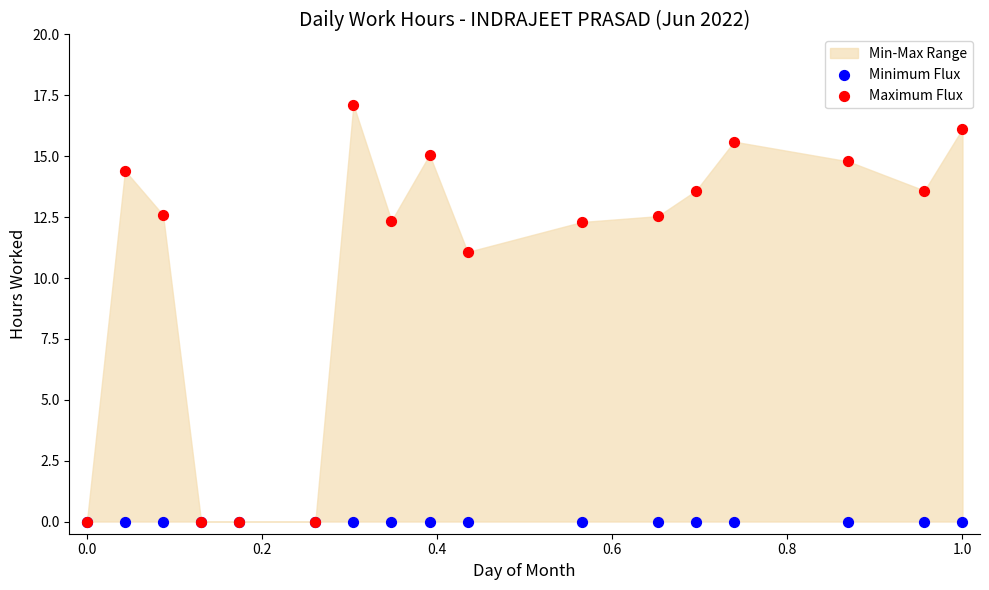

In the Maximum Flux series, what Y value is closest to 8?

11.1